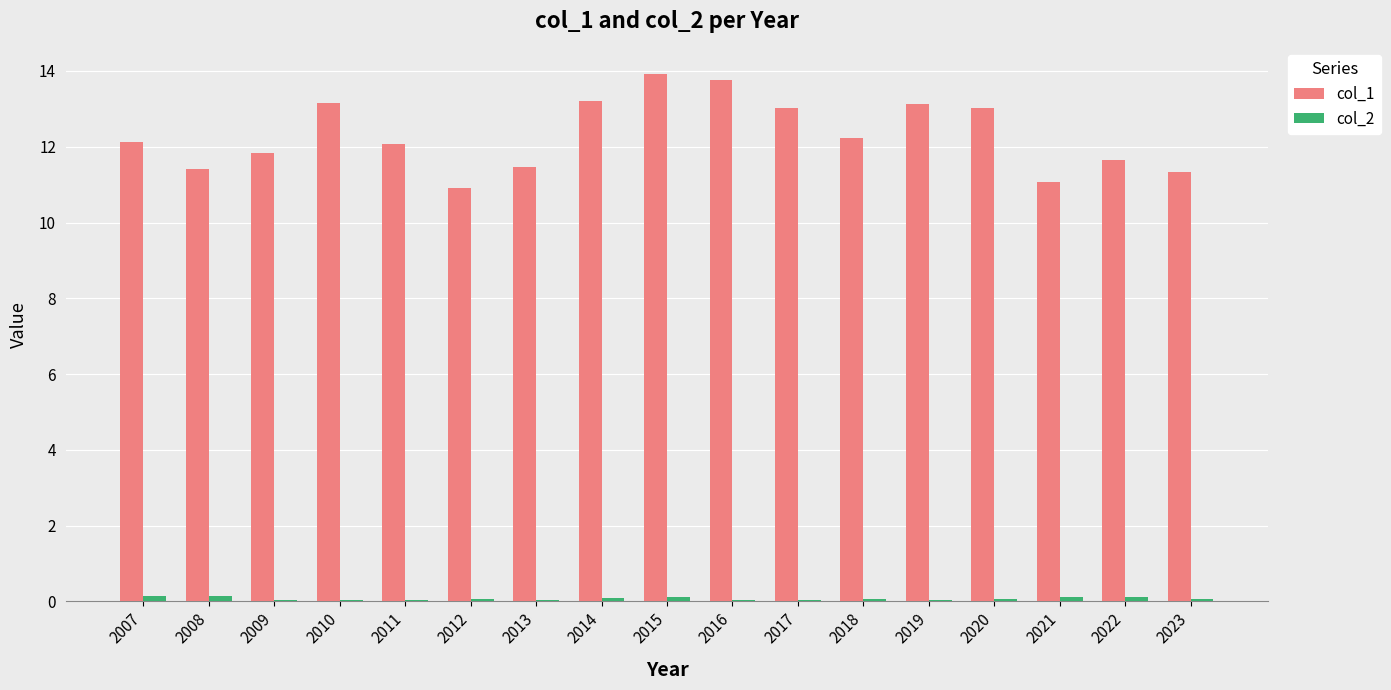

Between 2016 and 2021, which series saw the biggest shift?

col_1